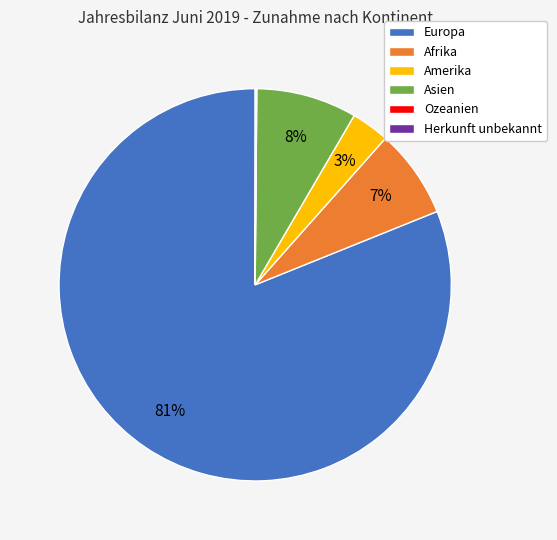

To the nearest percent, what is the combined percentage of Asien and Amerika?

11%